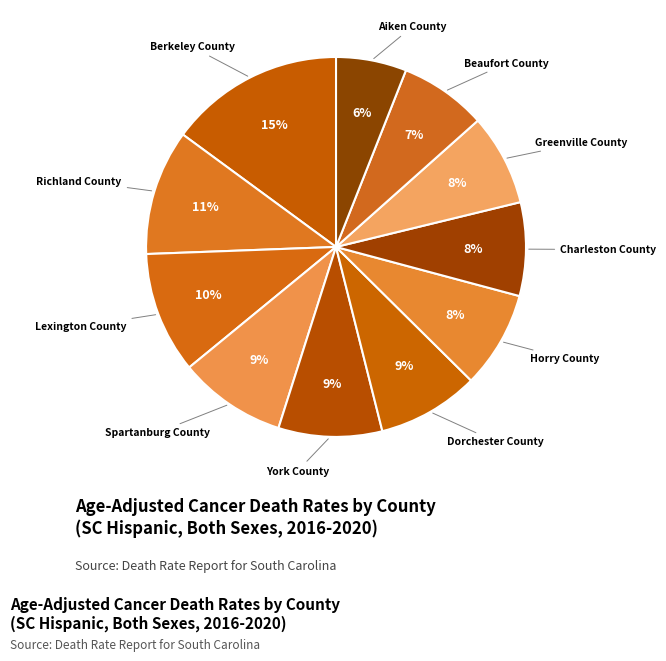

To the nearest percent, what portion does Lexington County represent?

10%